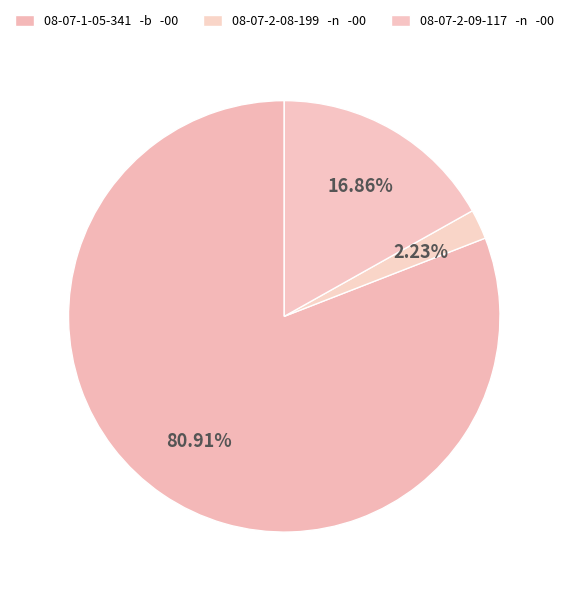

Does any single category account for the majority?

Yes